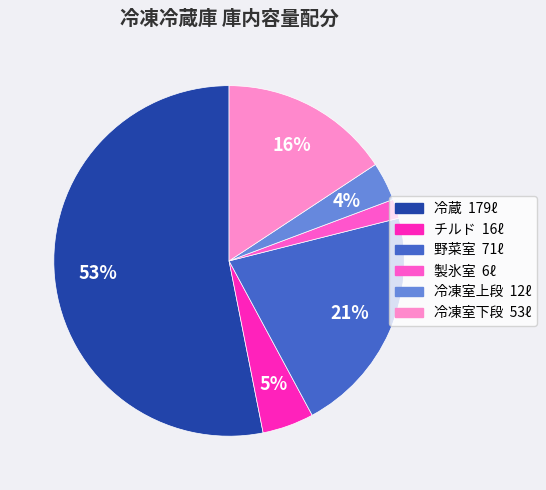

Between 冷蔵 and 冷凍室下段, which is larger?

冷蔵